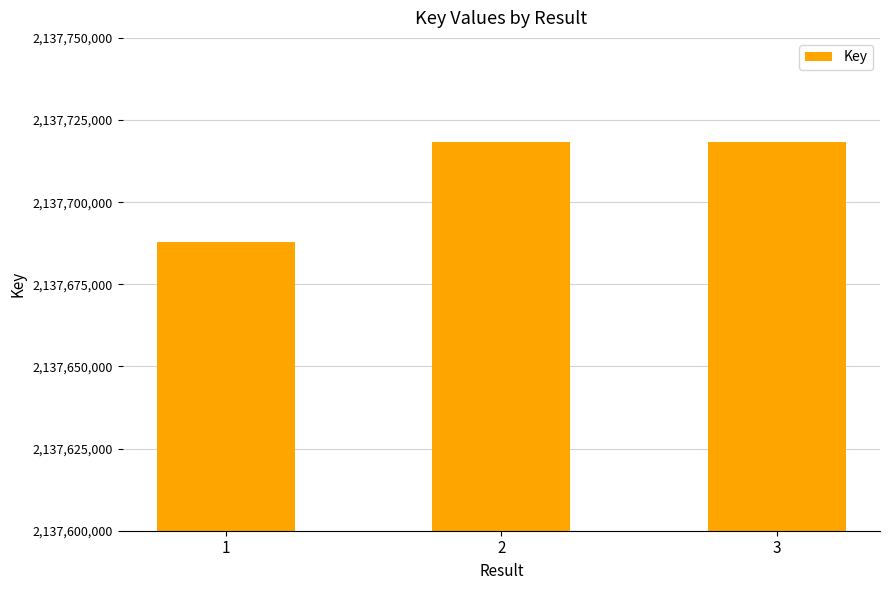

What is the minimum value shown in the chart?

2137687746